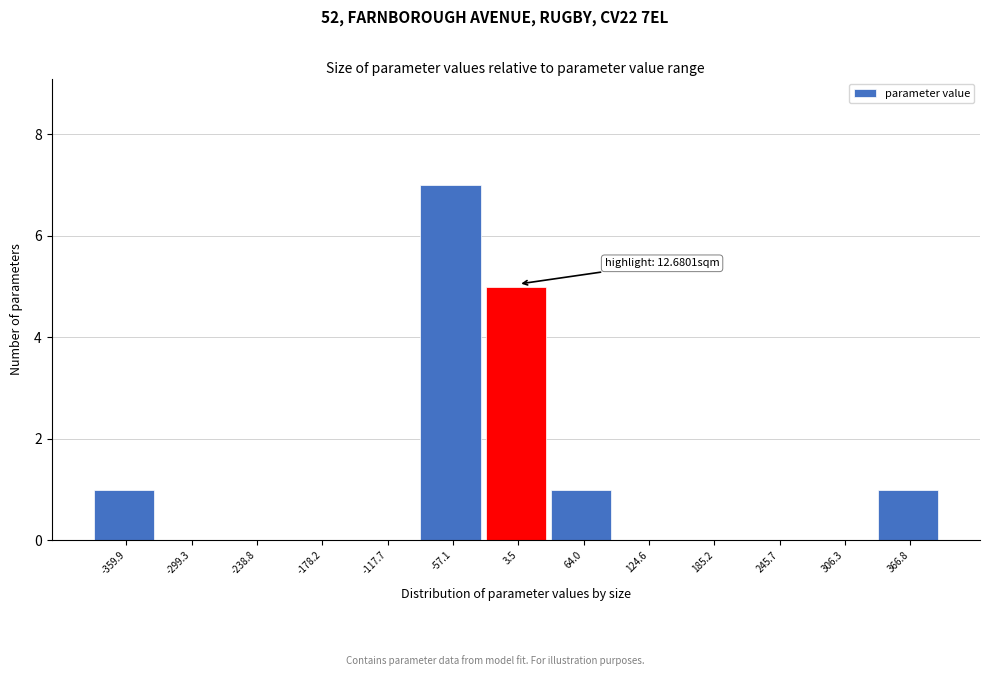

Reading left to right, list all the values displayed in this chart.

-359.9=1	-299.3=0	-238.8=0	-178.2=0	-117.7=0	-57.1=7	3.5=5	64.0=1	124.6=0	185.2=0	245.7=0	306.3=0	366.8=1